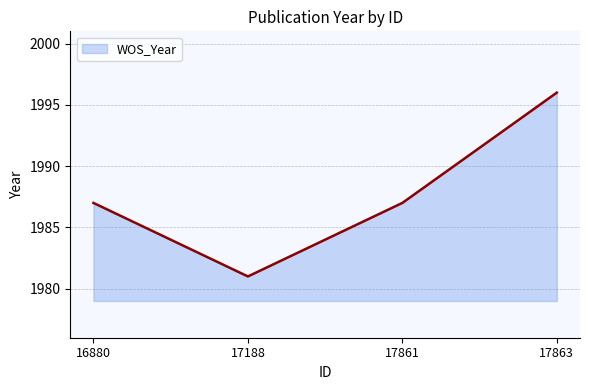

Count the values in the range 1987 to 1996.

3